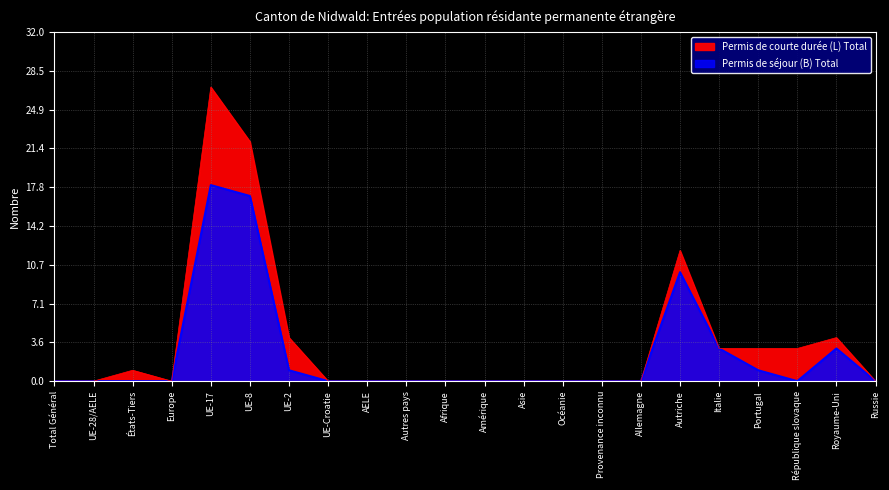

Count the number of values greater than 0.

7